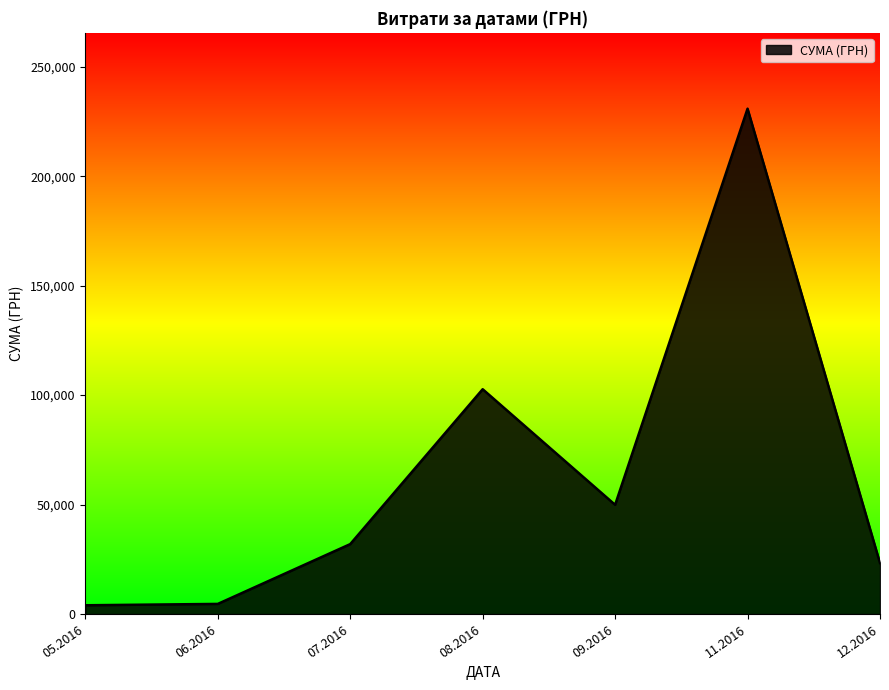

At which category does the data reach its first local peak?

08.2016